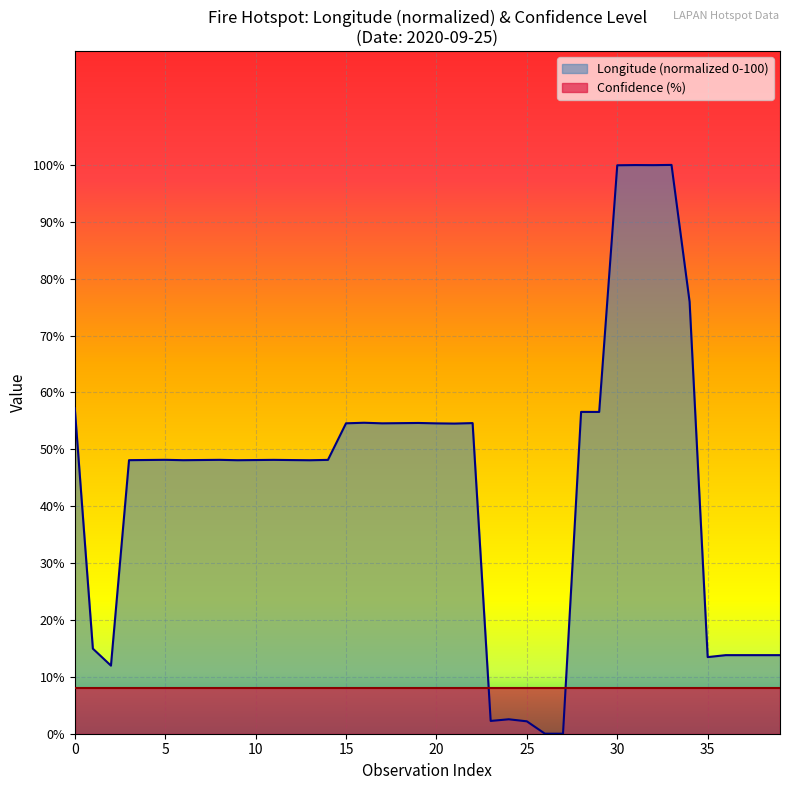

Count the number of categories in the chart.

40